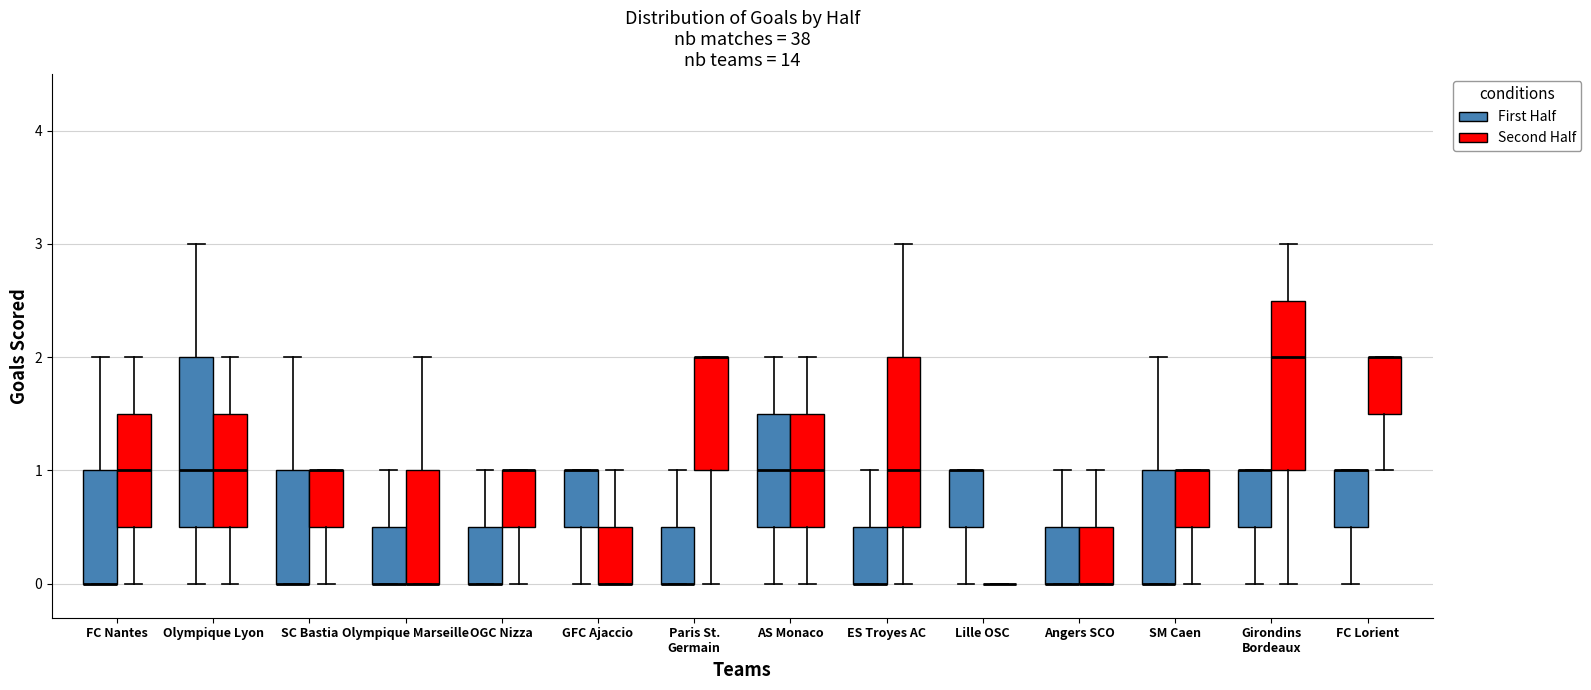

Where is the lower edge of the box for Girondins Bordeaux (First Half) on the y-axis? The values are not printed on the chart, so give them approximately, as read against the axis.

0.5